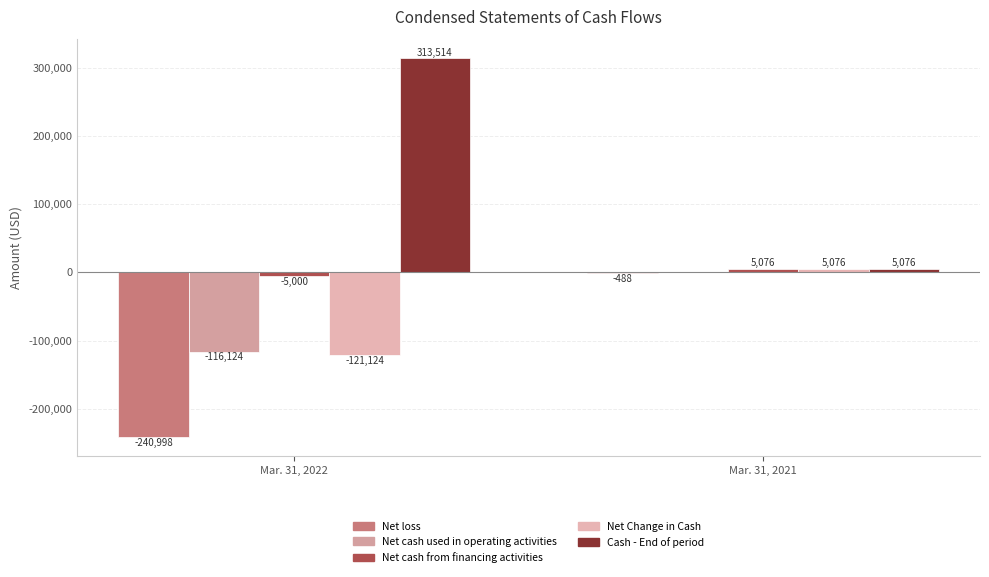

How many distinct data groups are displayed?

5